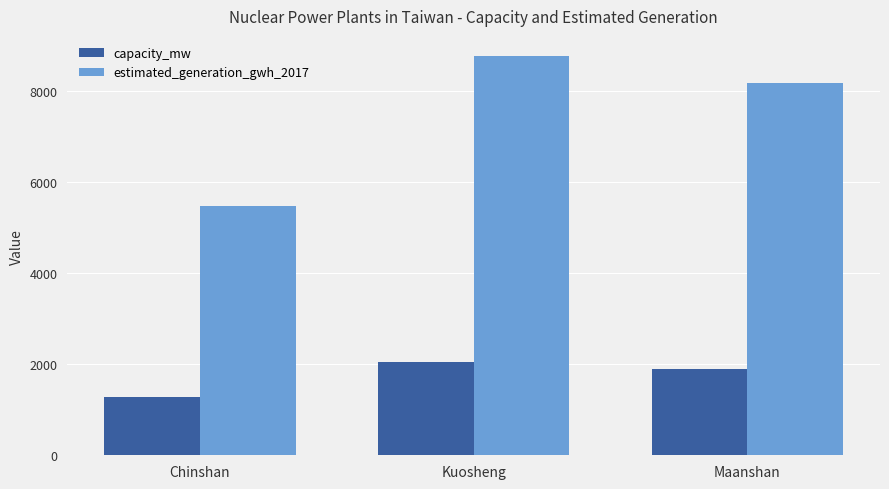

Reading left to right, list all the values displayed in this chart.

capacity_mw: Chinshan=1272.0	Kuosheng=2040.0	Maanshan=1902.0
estimated_generation_gwh_2017: Chinshan=5475.9	Kuosheng=8782.1	Maanshan=8188.0